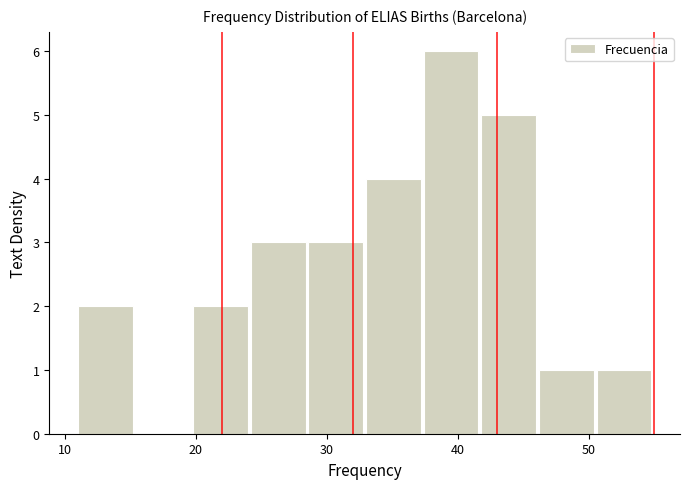

Over which range of the x-axis is the bar tallest?

37.4 to 41.8